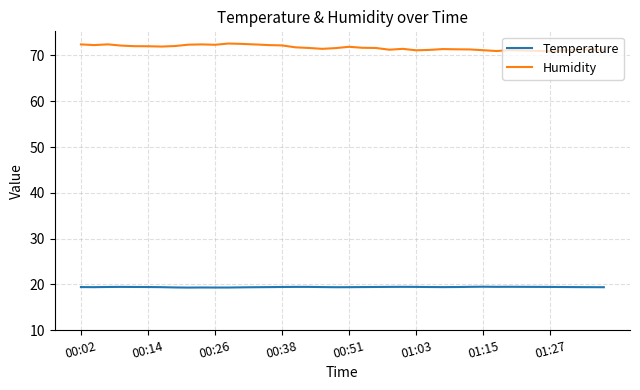

How many lines are shown in the chart?

2